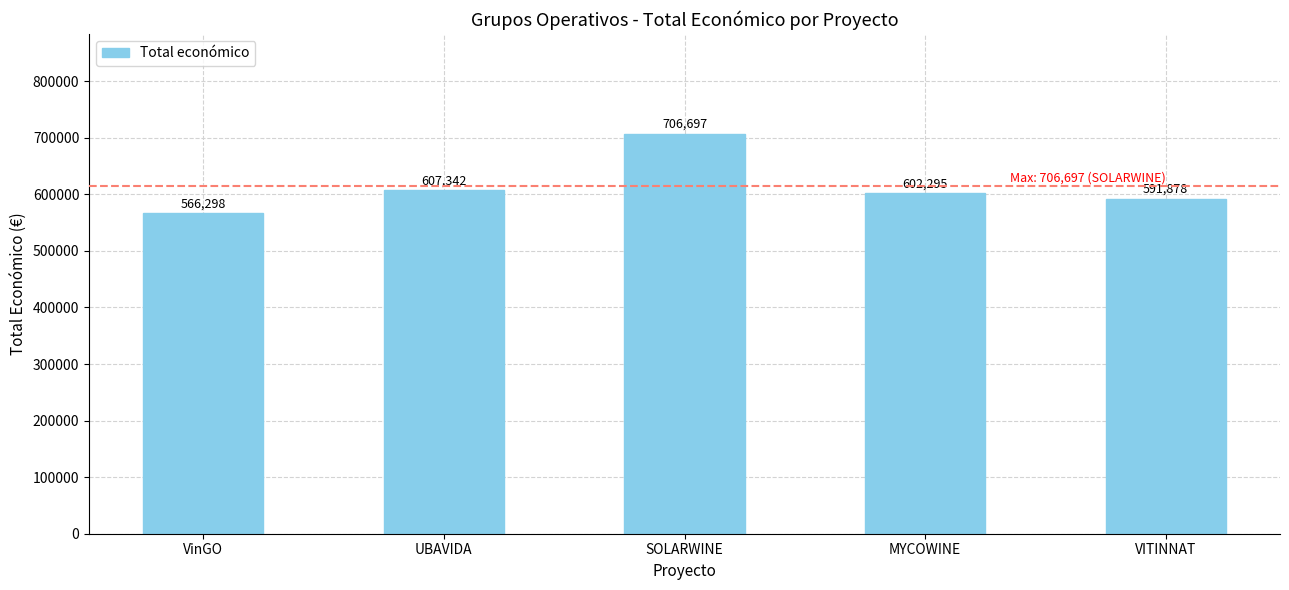

Rank the categories by value from highest to lowest.

SOLARWINE, UBAVIDA, MYCOWINE, VITINNAT, VinGO